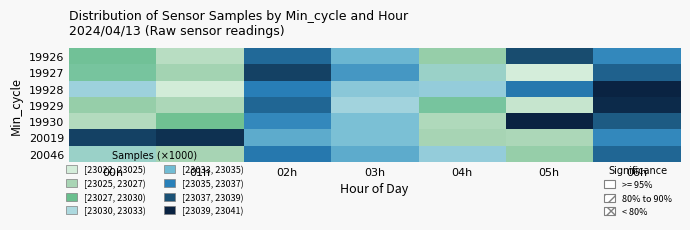

At 04h, list the series in order from largest to smallest.

19928, 20046, 19927, 19929, 19926, 20019, 19930